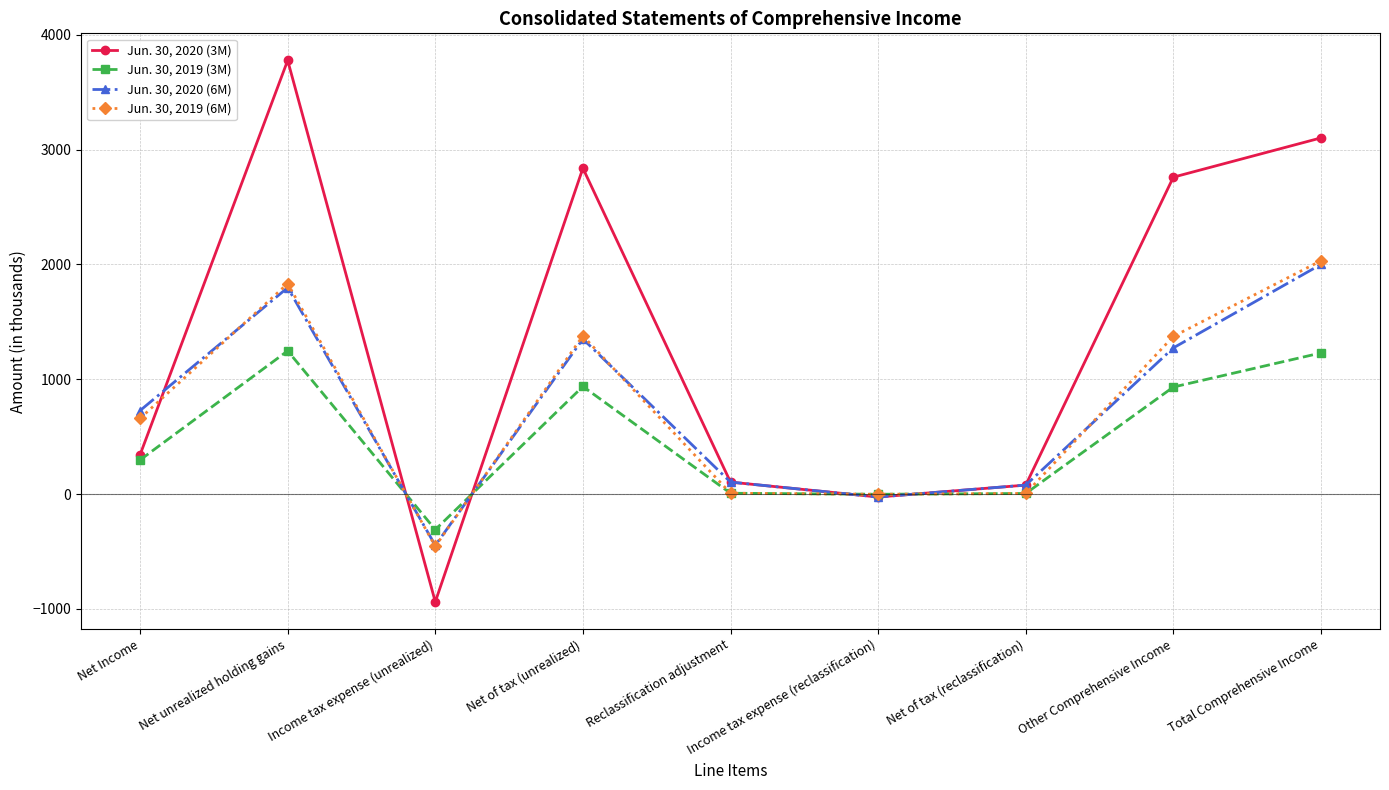

What is the sum of the Jun. 30, 2020 (3M) values at Income tax expense (unrealized) and Reclassification adjustment?

-835